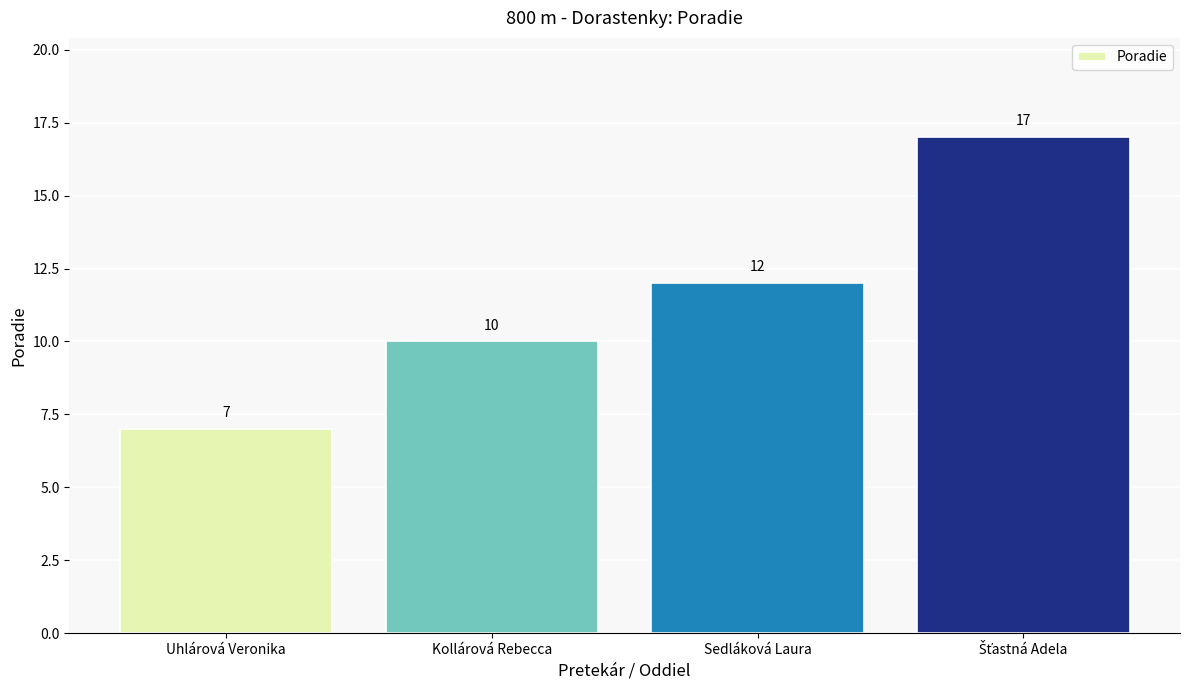

Reading left to right, what are all the values shown in this chart?

7	10	12	17